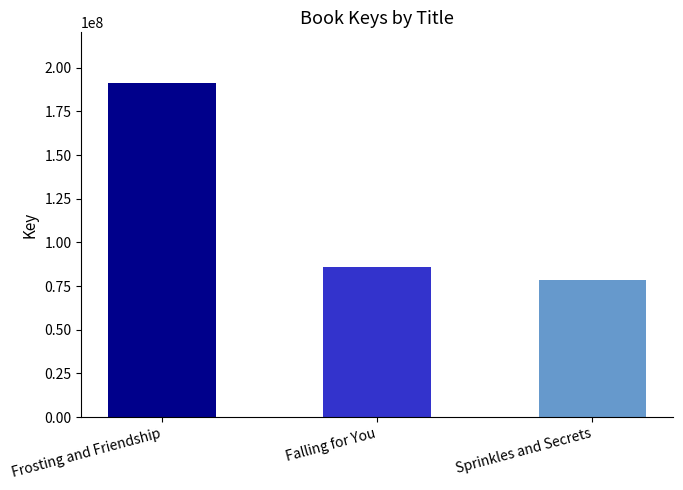

Reading right to left, list all the values displayed in this chart.

Sprinkles and Secrets=78619312	Falling for You=85803664	Frosting and Friendship=191540213